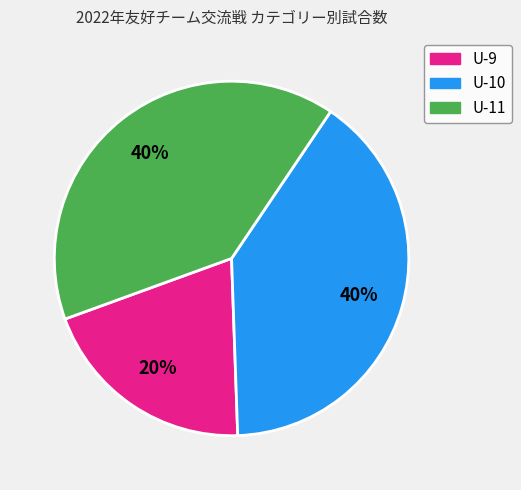

How many segments does this pie chart have?

3